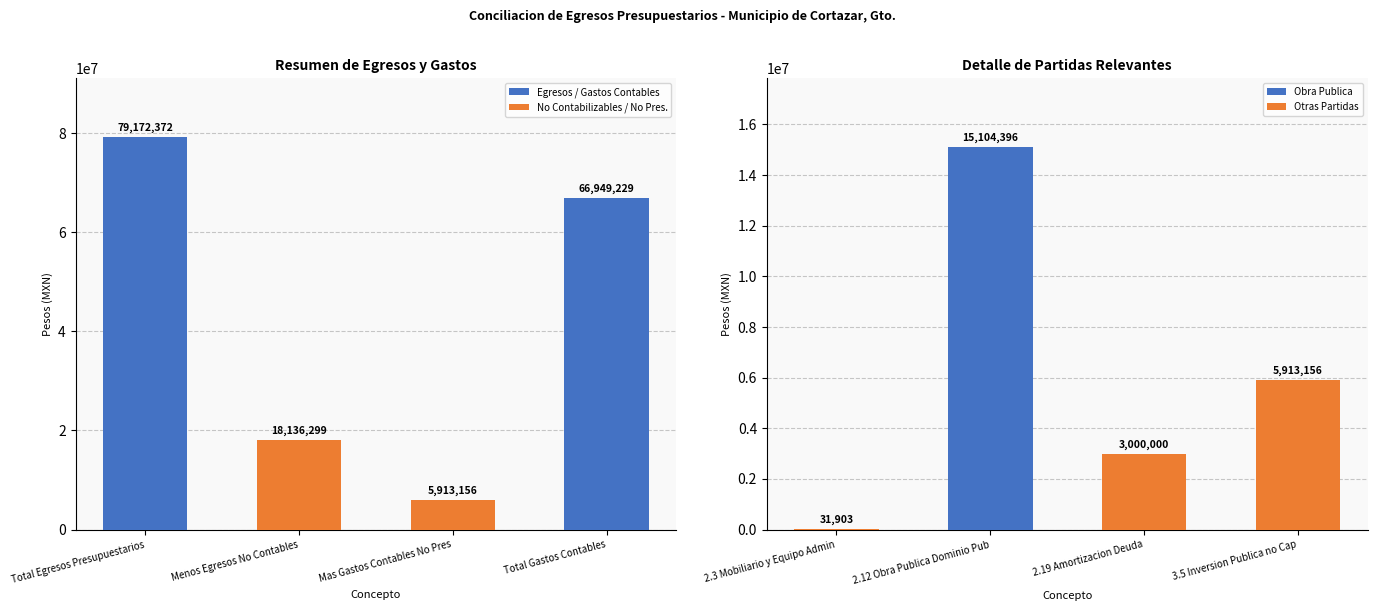

How many groups of bars are there?

4